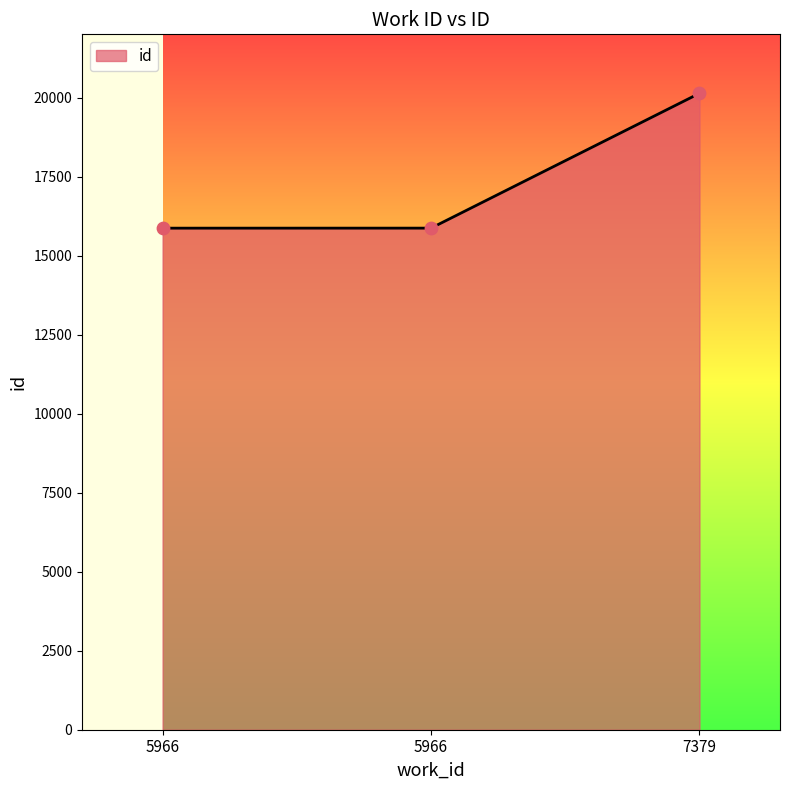

Which has a higher value, 7379 or 5966?

7379